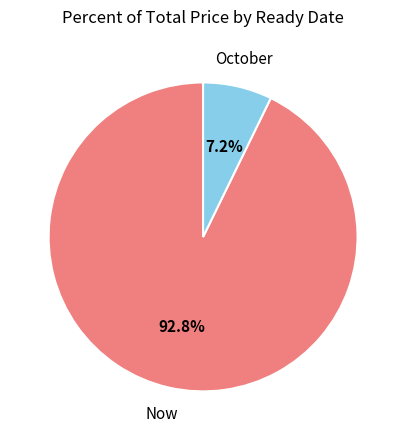

Which slice is the smallest?

October